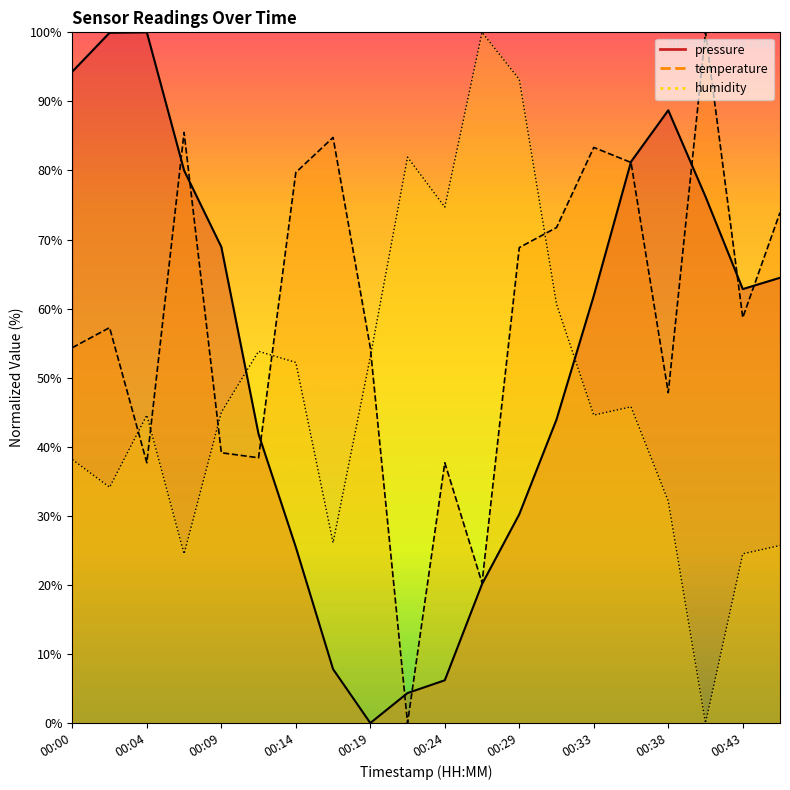

Read the humidity value at 00:09.

45.0